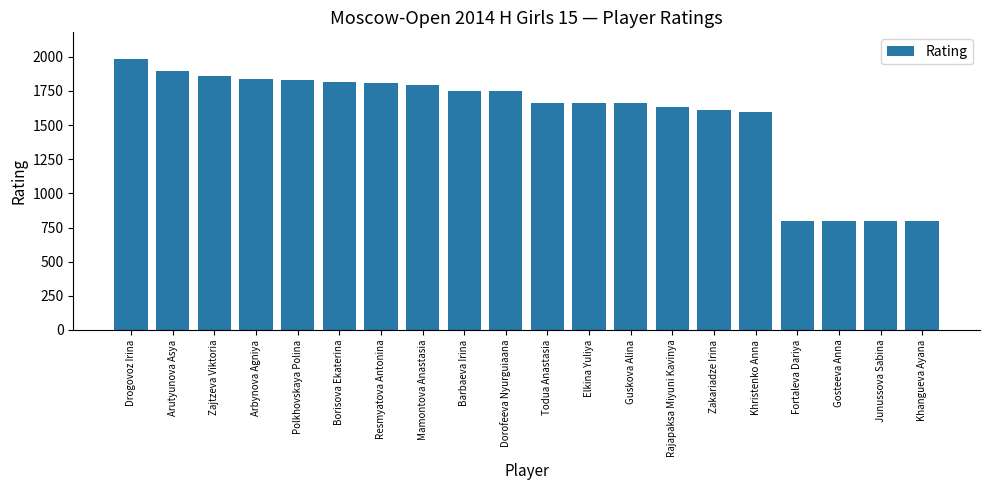

What is the smallest value displayed?

800